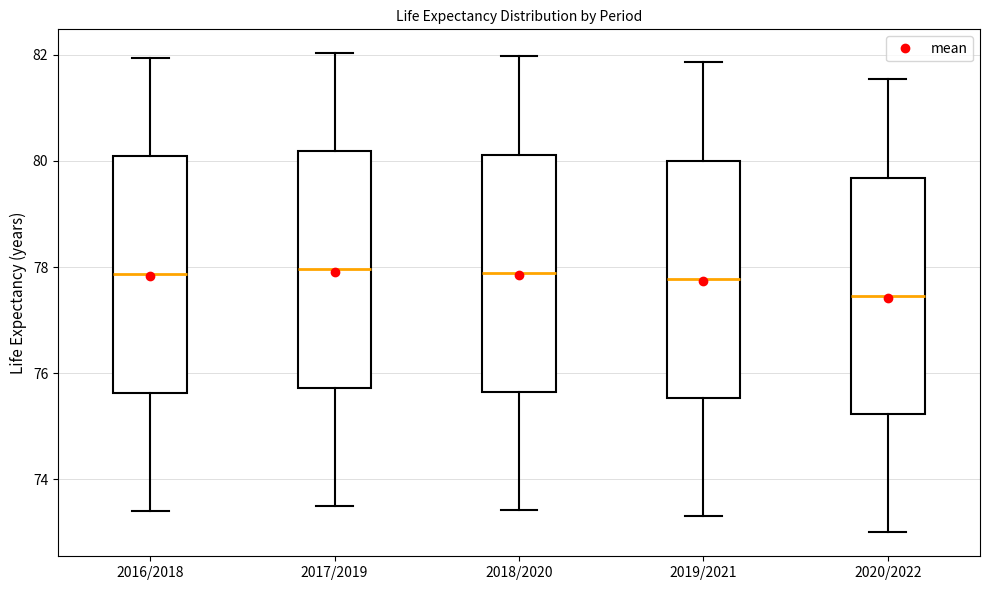

Which box has the lowest median line?

2020/2022